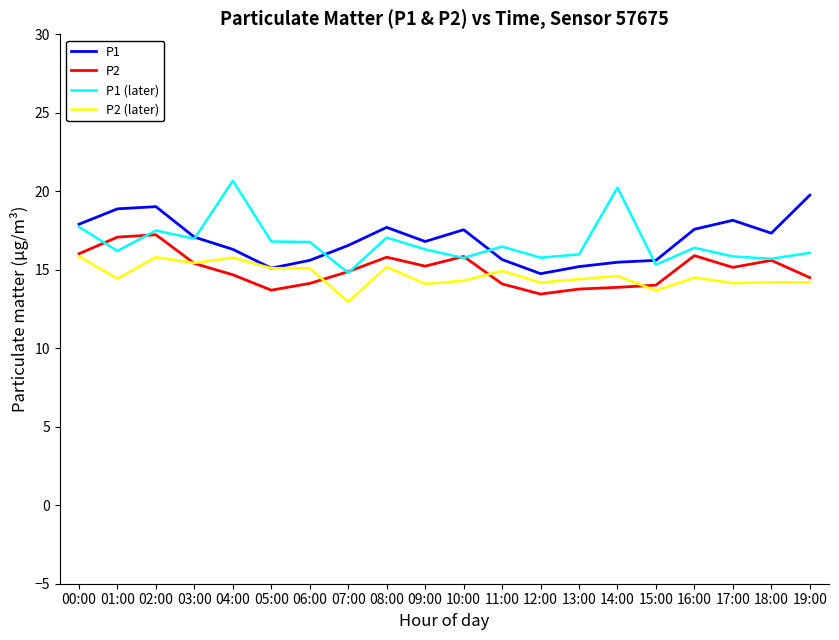

Rank the series by their maximum value, from lowest to highest.

P2 (later), P2, P1, P1 (later)